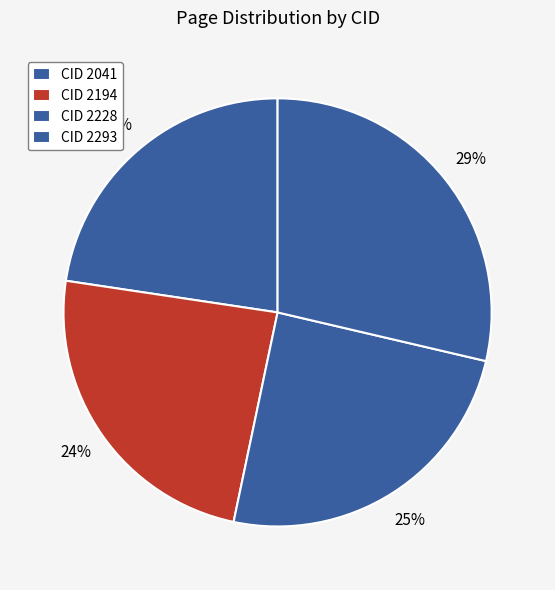

How many segments does this pie chart have?

4